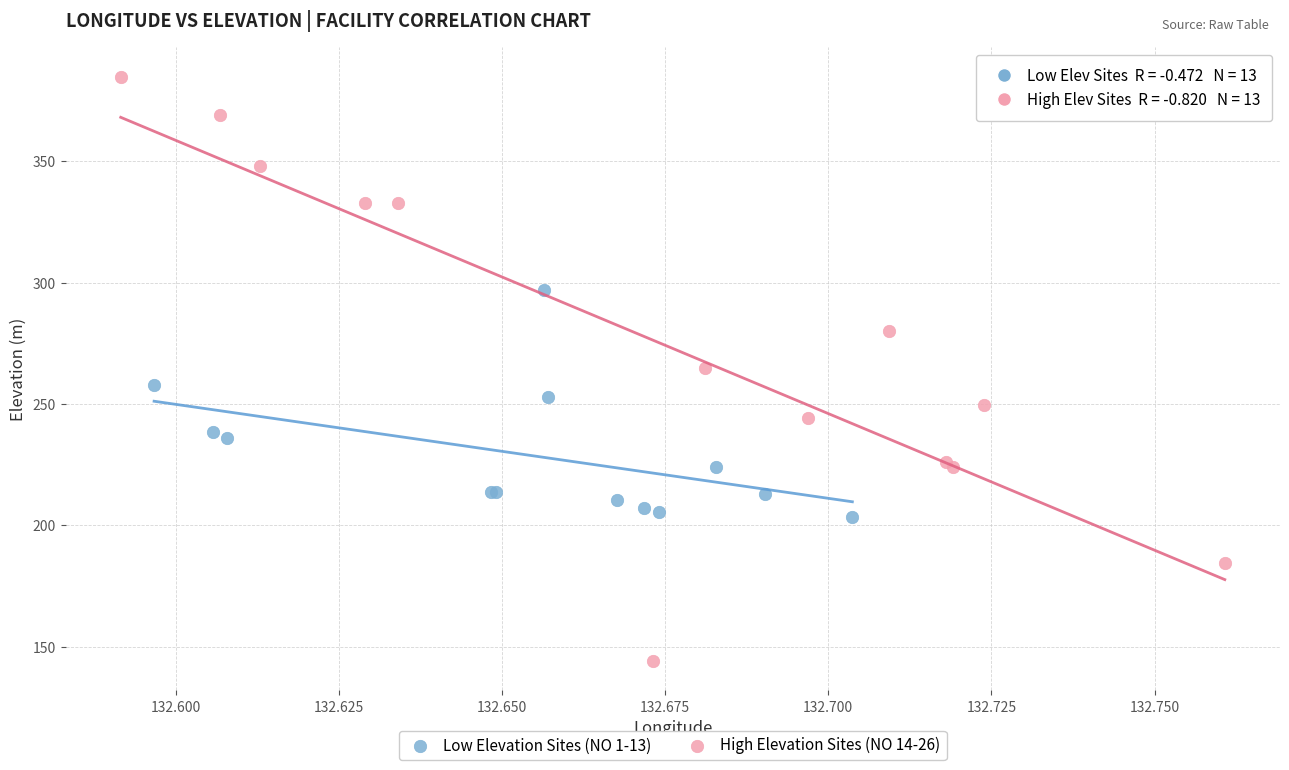

Which series has the widest spread of Y values?

High Elevation Sites (NO 14-26)